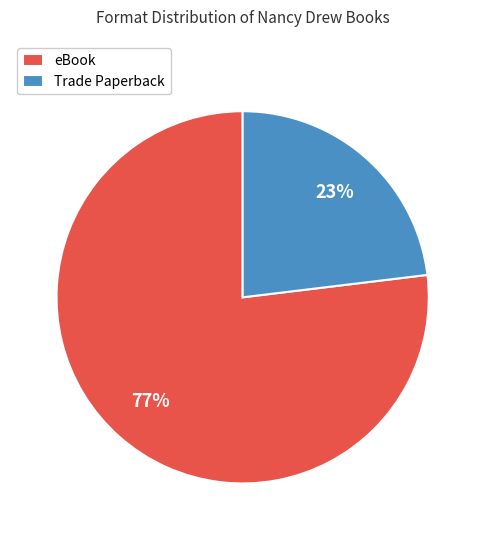

Which slice represents more than half of the pie?

eBook